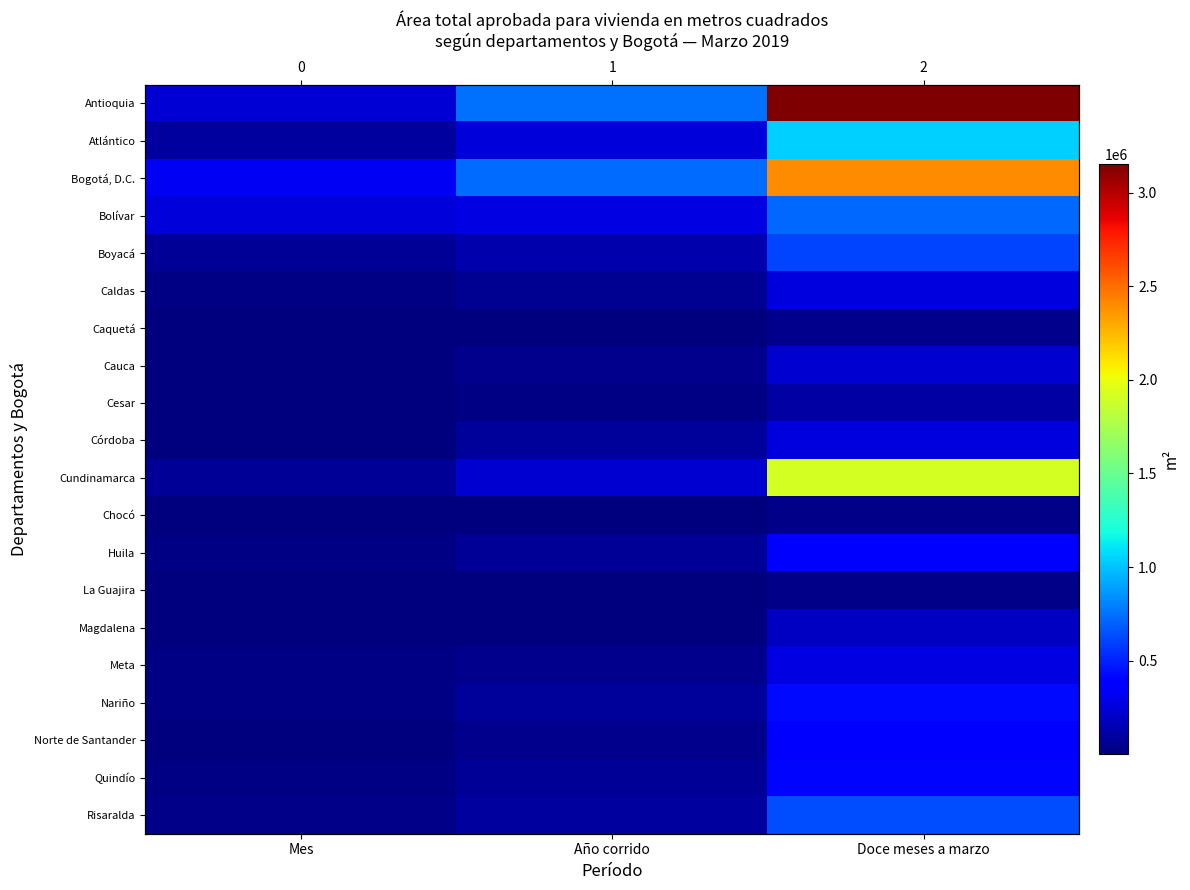

Which series has the widest spread of values?

Antioquia